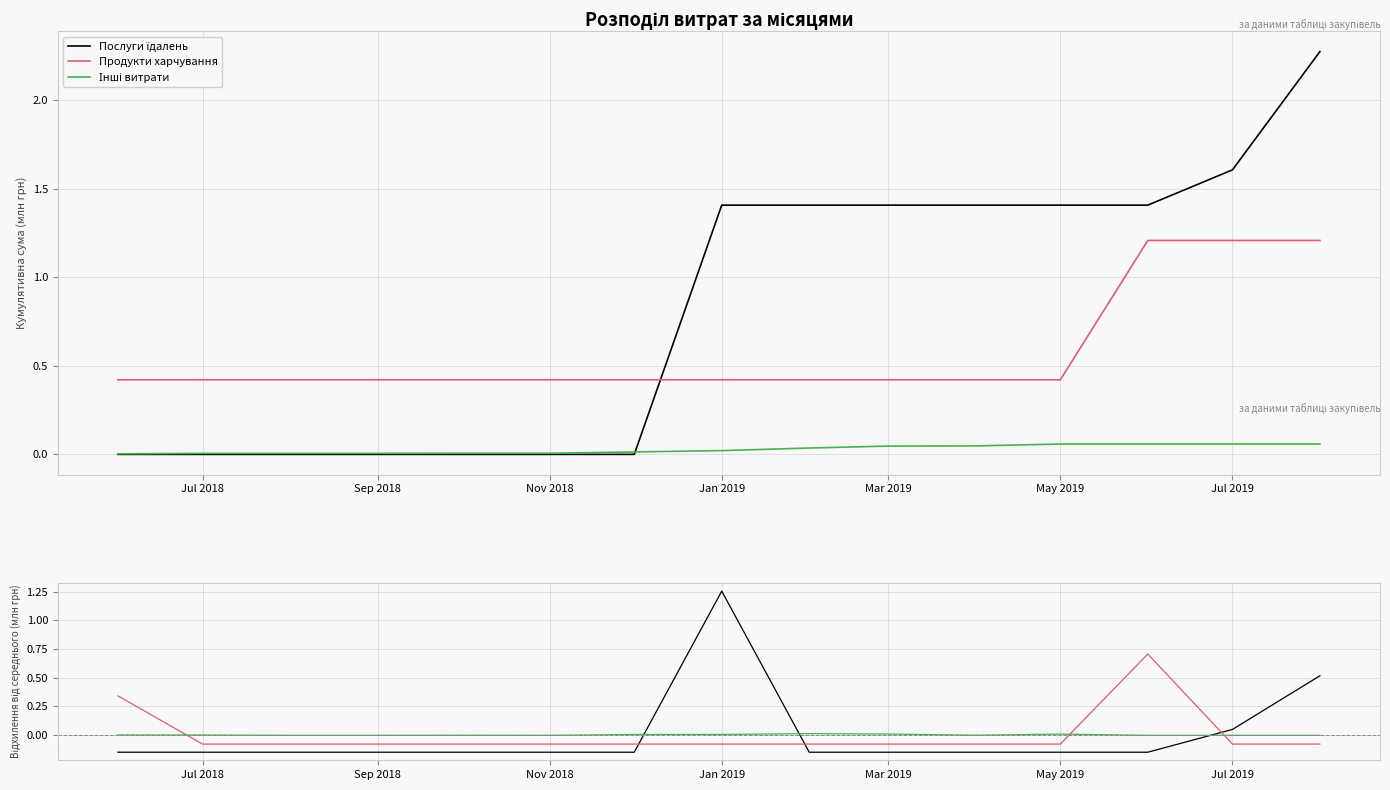

What is the difference between the highest and lowest values at Nov 2018?

0.1